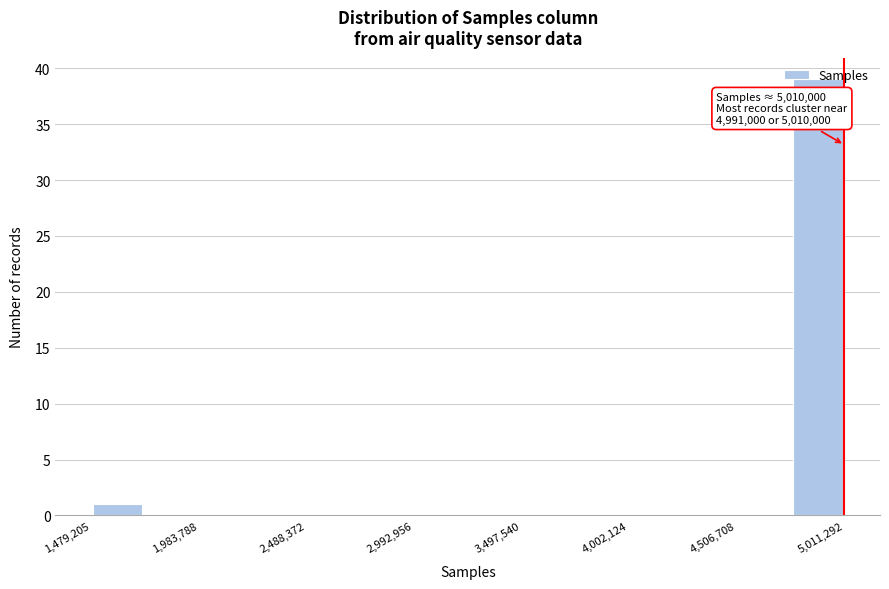

Read against the x-axis, roughly where is the centre of the tallest bar?

4900000